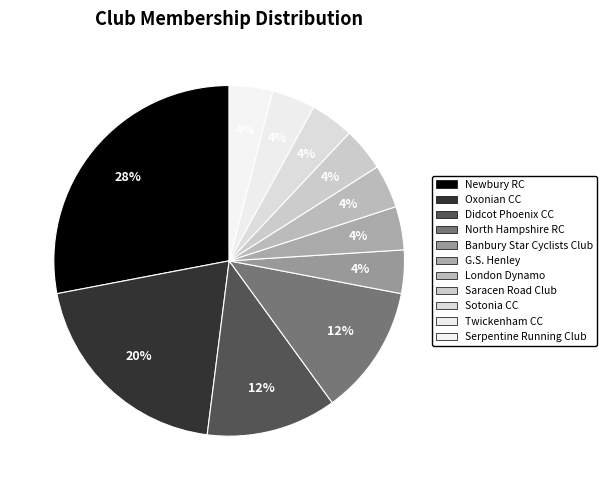

What is the smallest slice in the pie chart?

Banbury Star Cyclists Club